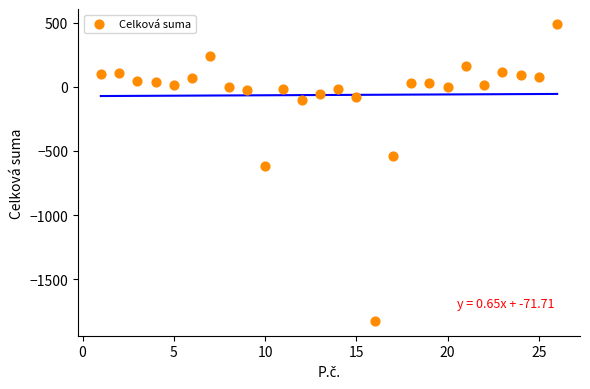

What Y value in the scatter plot is closest to -666?

-620.4